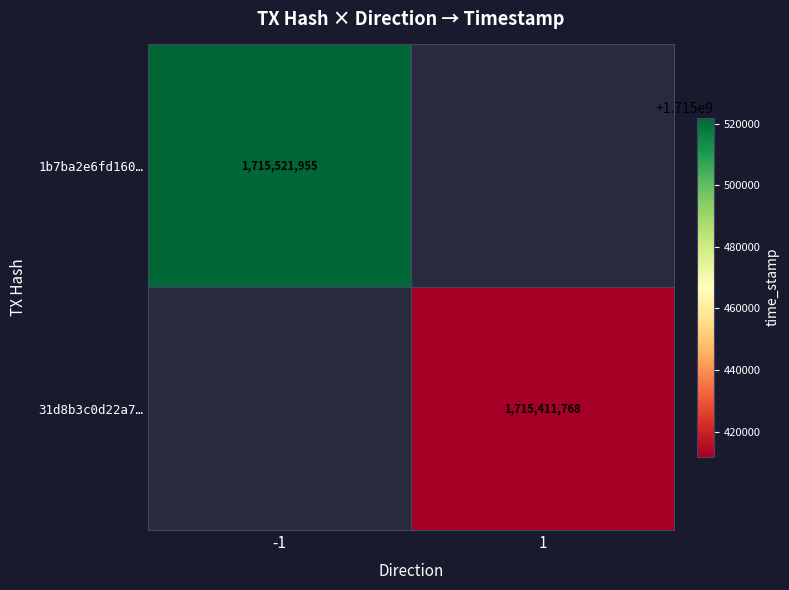

True or false: 1b7ba2e6fd160… has a value of 386104467 at -1.

False